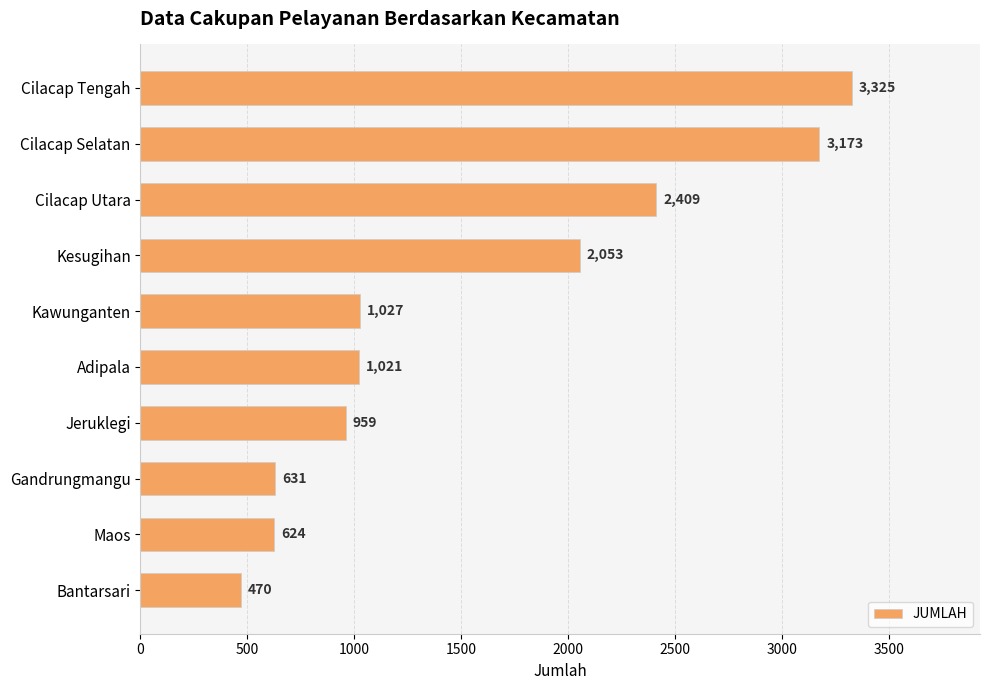

What is the difference between the maximum and minimum values?

2855